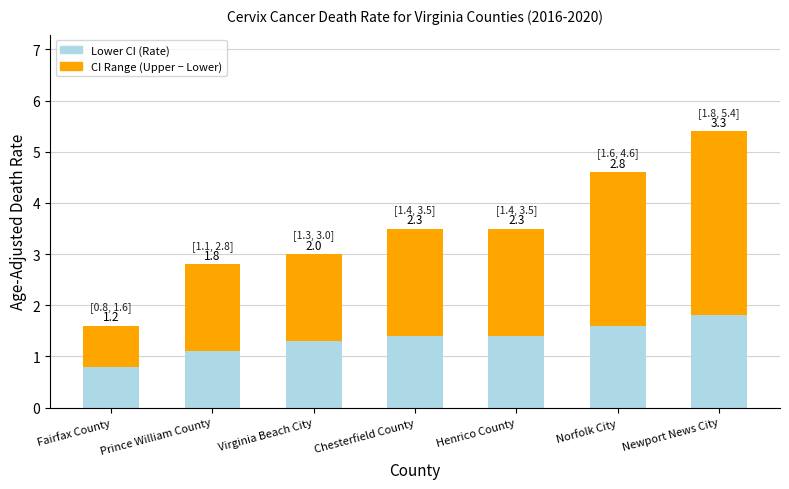

Does the chart contain any negative values?

No